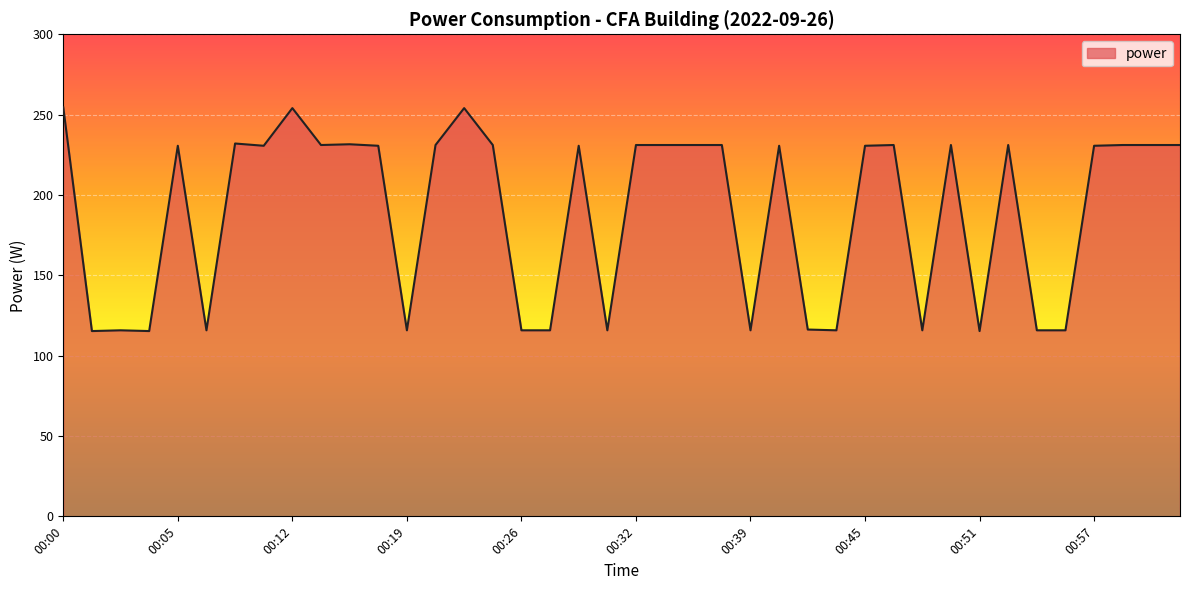

What is the minimum value shown in the chart?

115.3